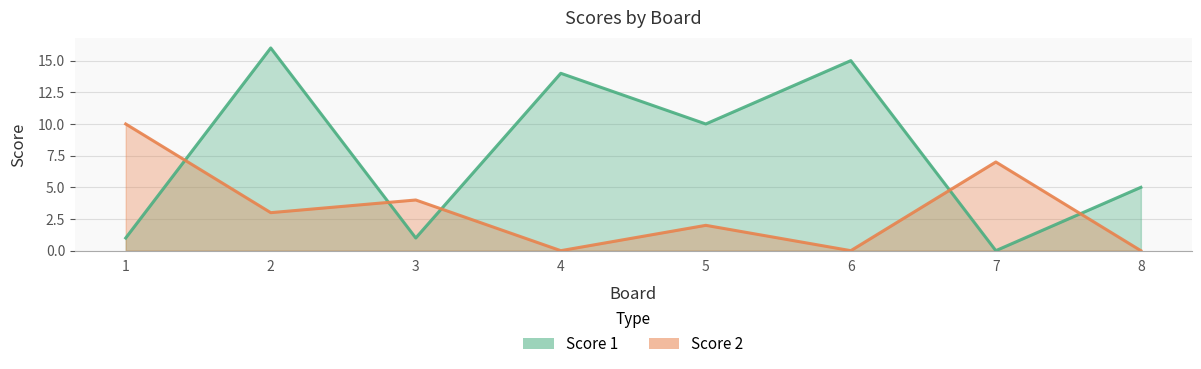

Rank the series at 7 from lowest to highest value.

Score 1, Score 2